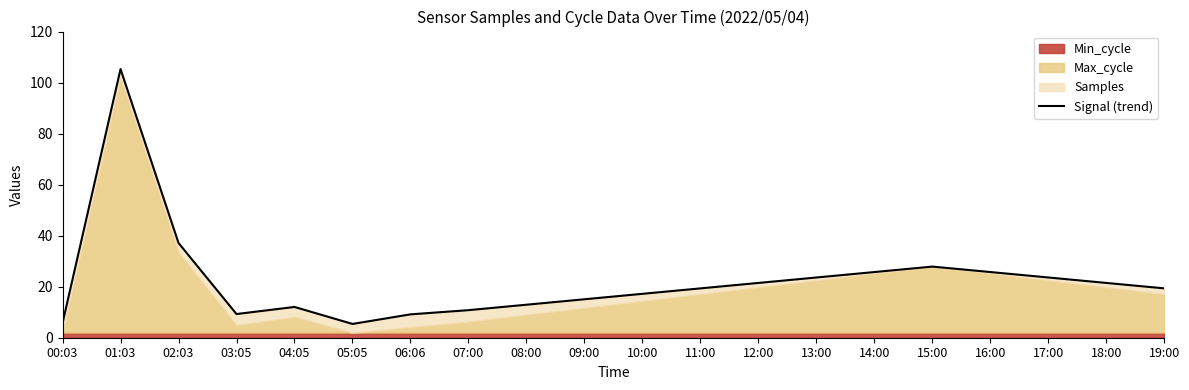

Is it true that the value at 19:00 is 9.9?

False